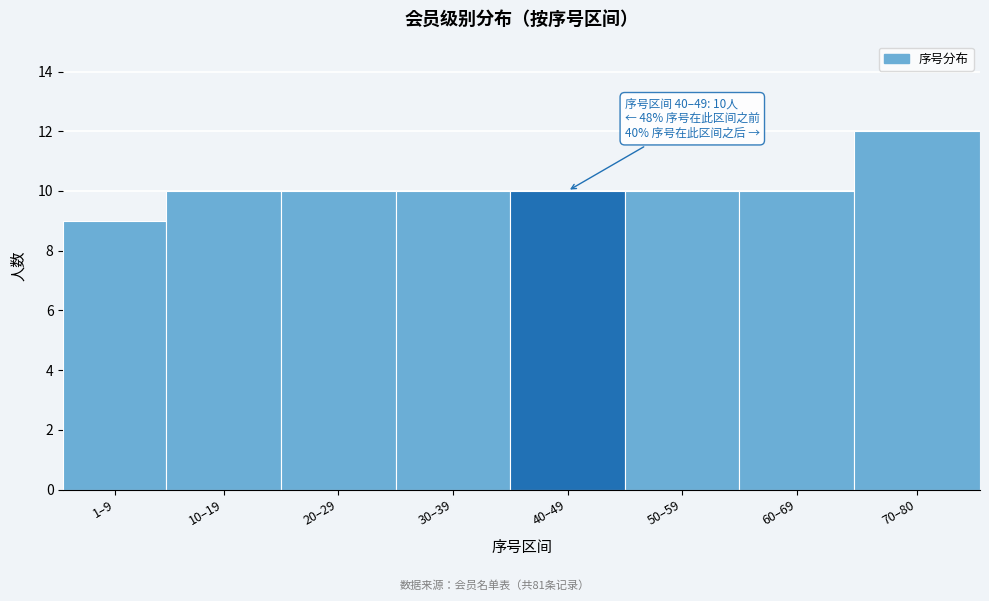

Reading left to right, what are all the values shown in this chart?

9	10	10	10	10	10	10	12